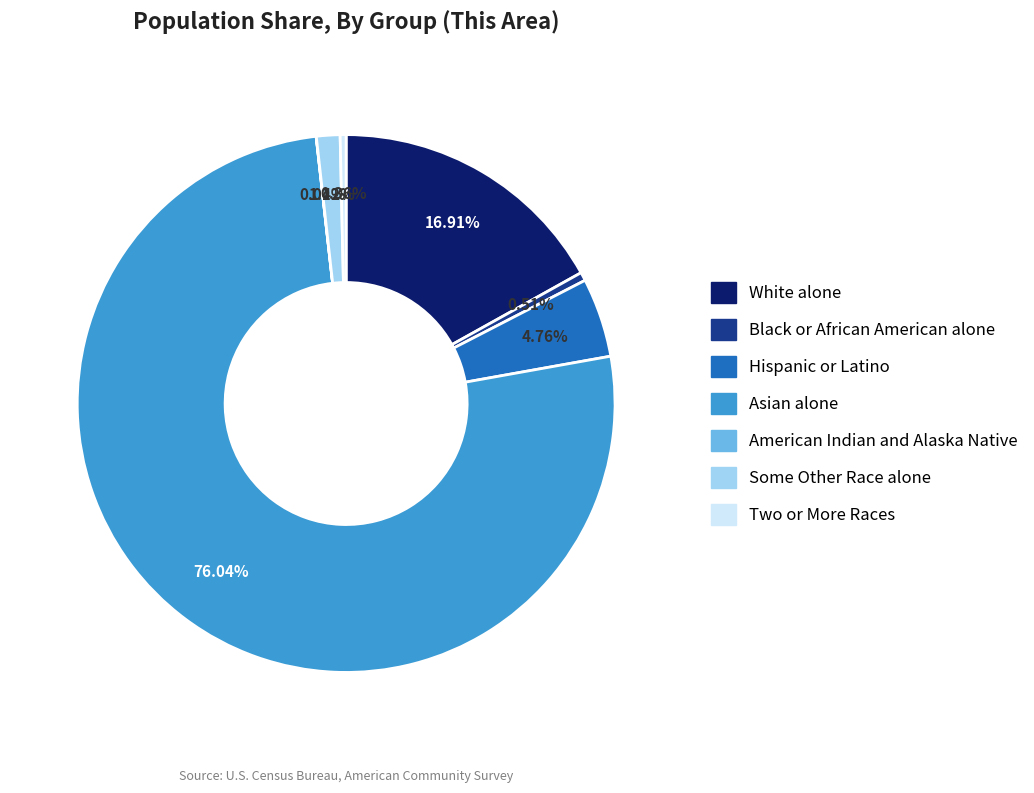

True or false: Some Other Race alone accounts for 1% of the total.

True